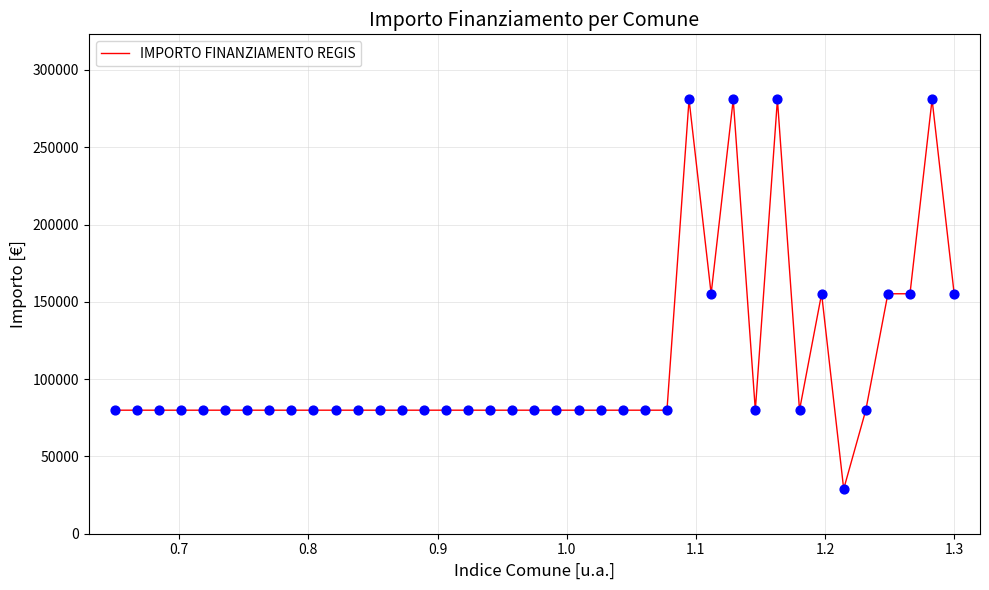

What is the maximum value shown in the chart?

280932